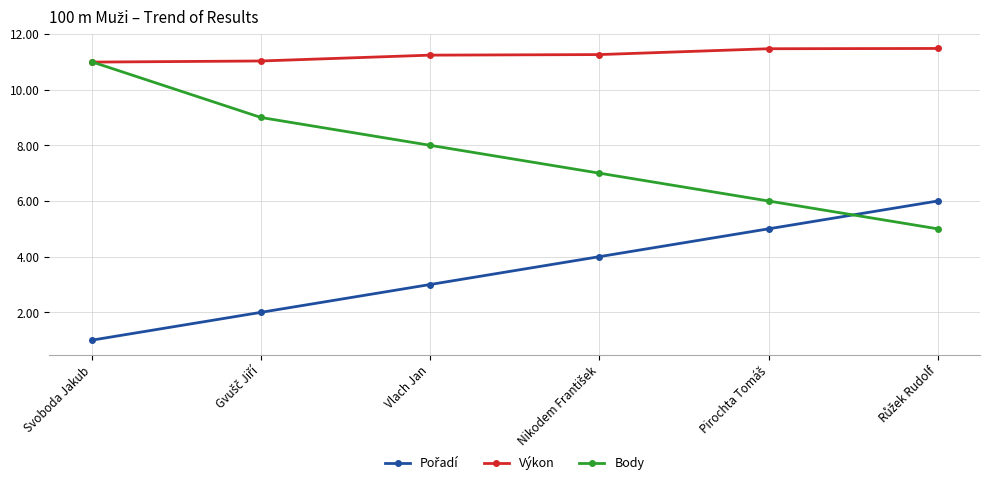

How many times do Výkon and Body cross each other?

1